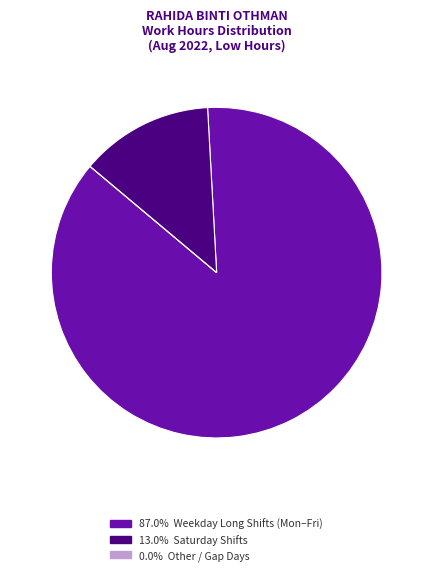

Does any single category account for the majority?

Yes